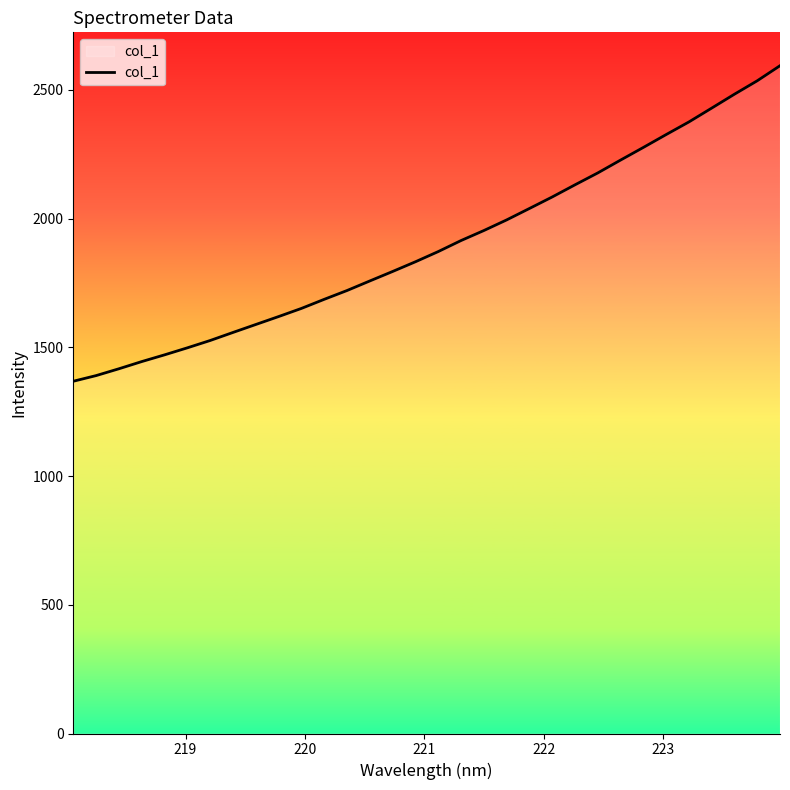

What is the maximum value shown in the chart?

2593.5